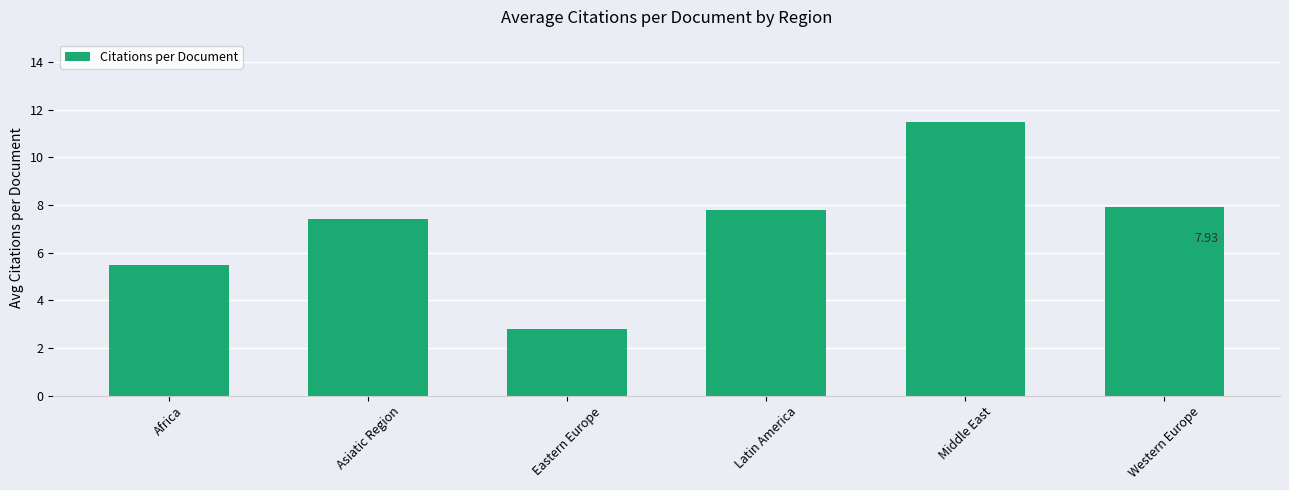

What is the sum of all values?

42.9